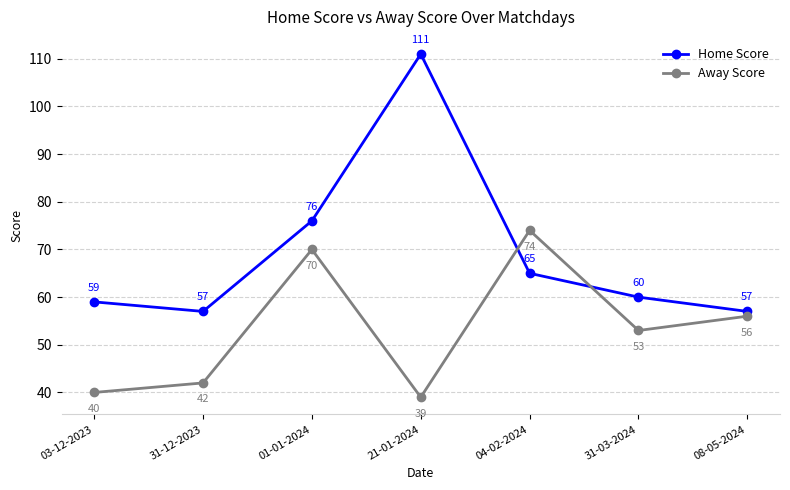

Does the chart display data point markers on the line(s)?

Yes